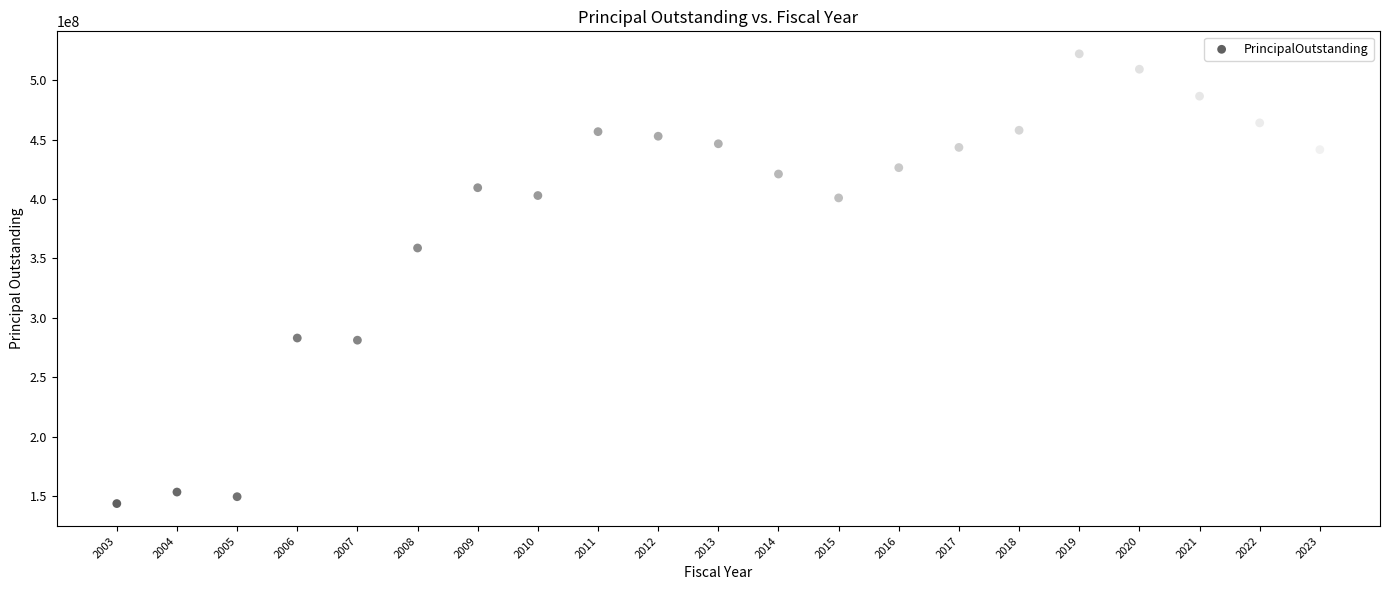

What Y value in the scatter plot is closest to 332958265?

358816528.8